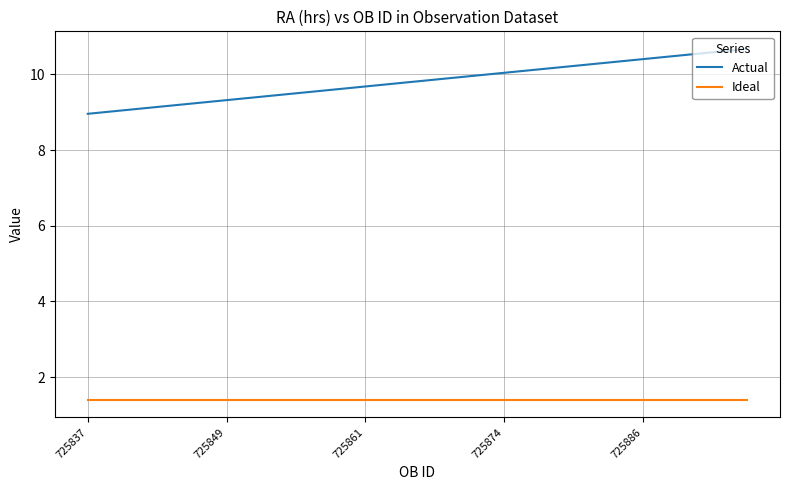

Which series has the largest total across all categories?

Actual